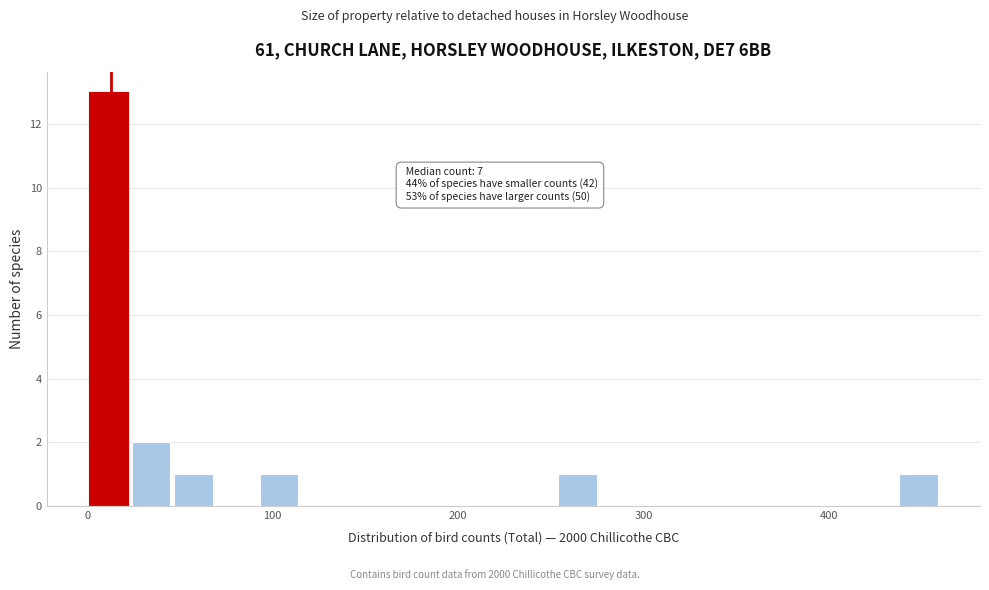

Around what value on the x-axis is the tallest bar? Give the approximate position of its centre, as read against the axis.

10